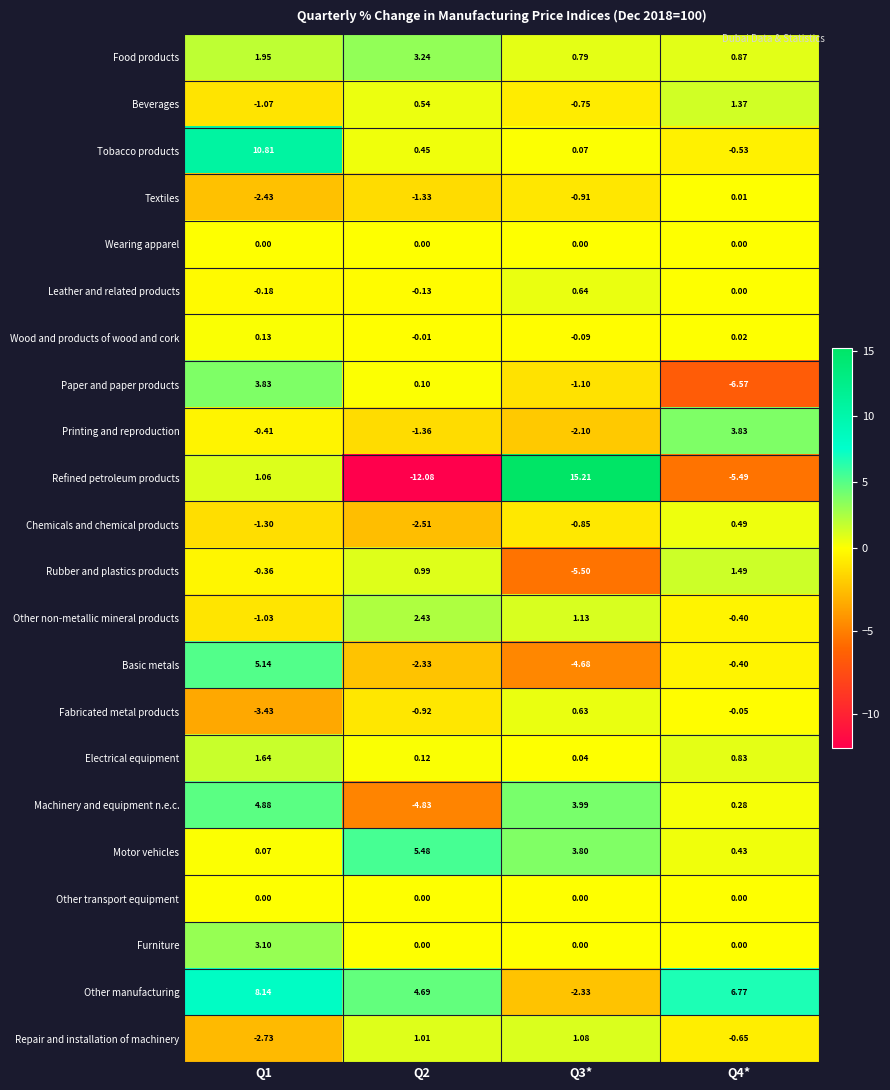

Which series has the largest range (max minus min)?

Refined petroleum products